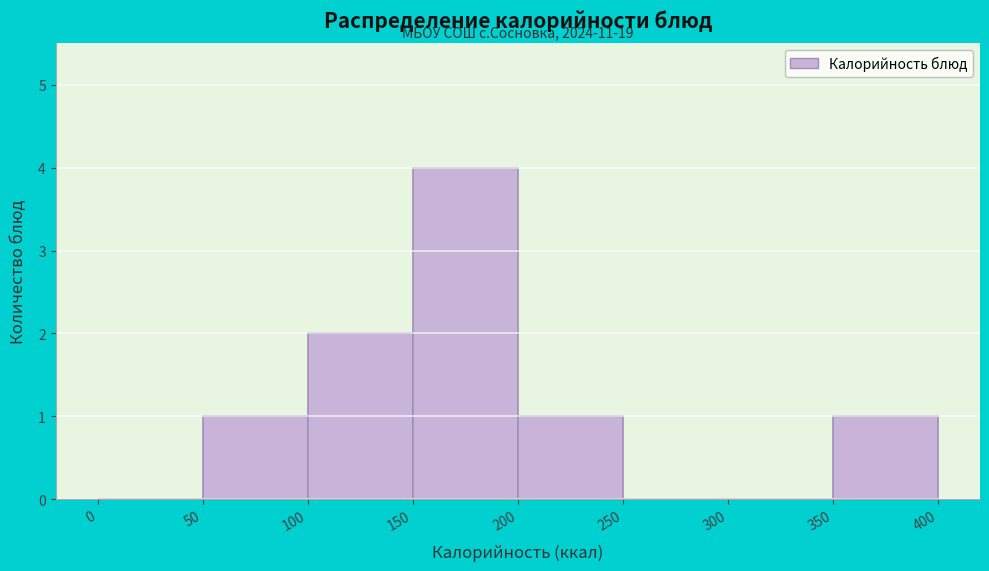

Over which range of the x-axis is the bar tallest?

150 to 200